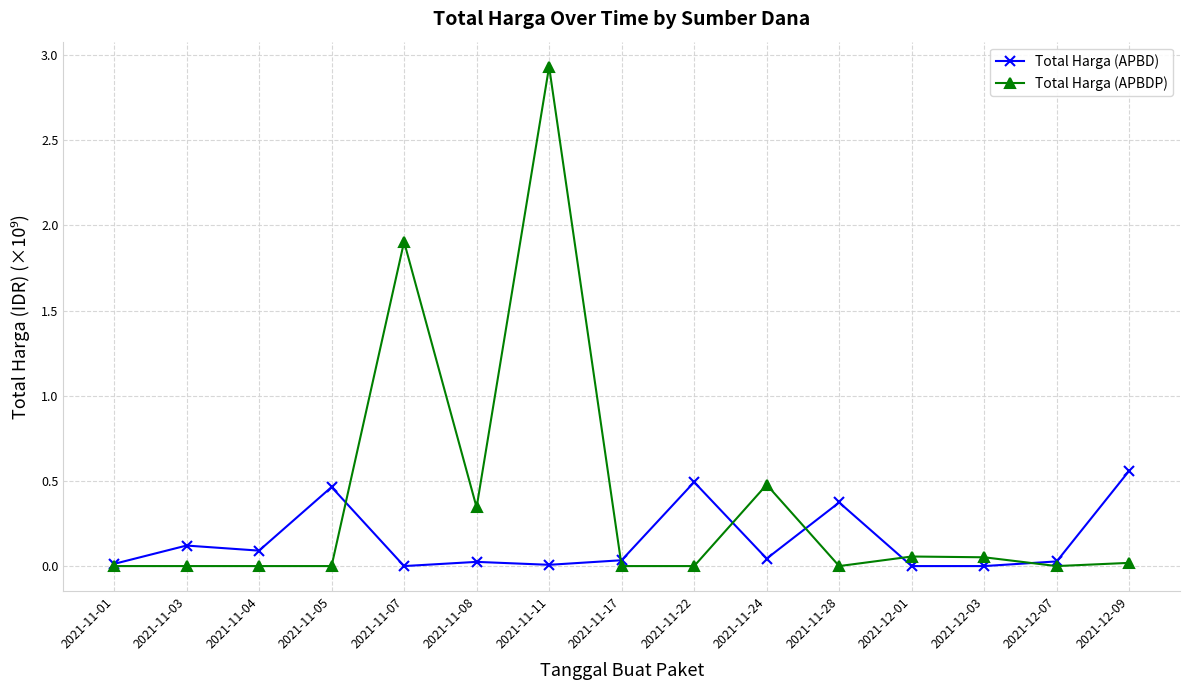

How many lines are shown in the chart?

2